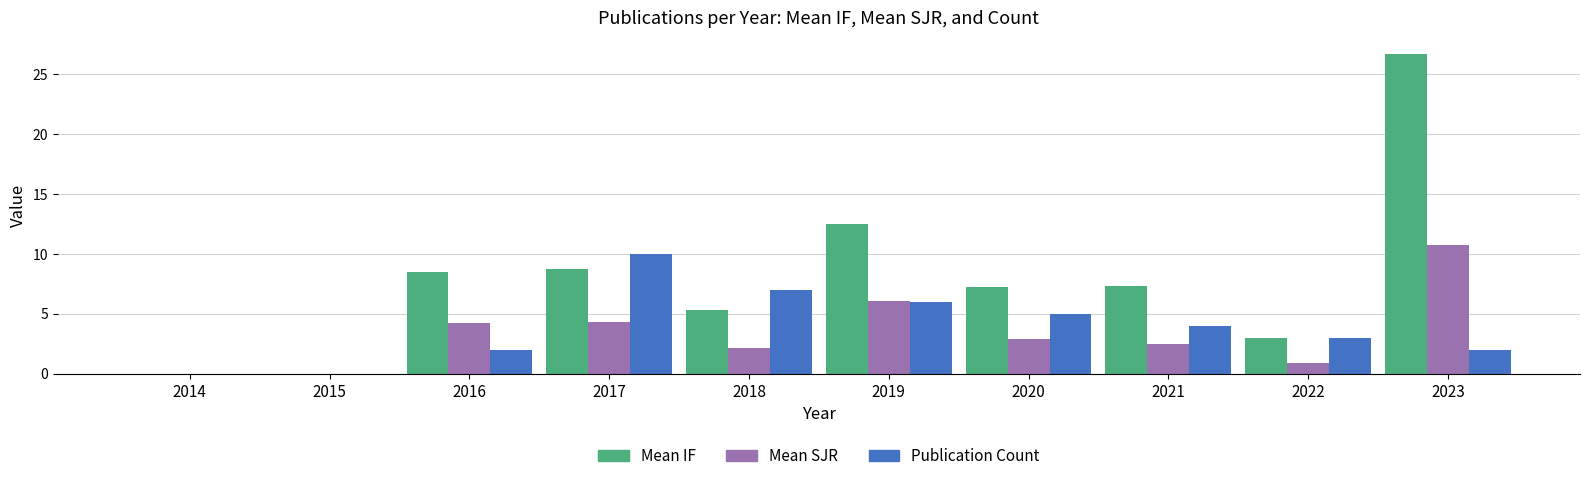

Which series has the largest total across all categories?

Mean IF